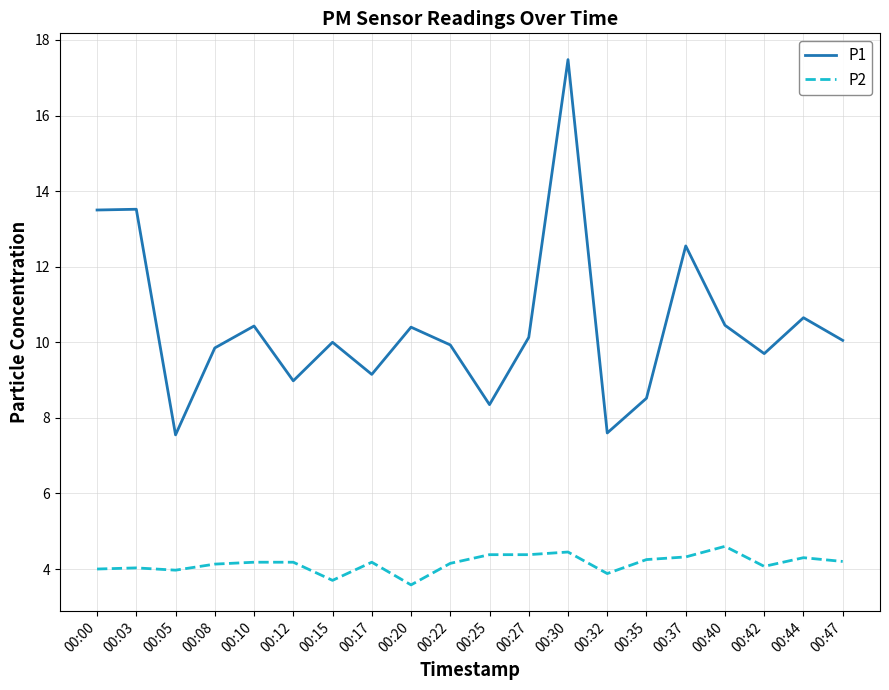

At which label does P1 first exceed 10?

00:00